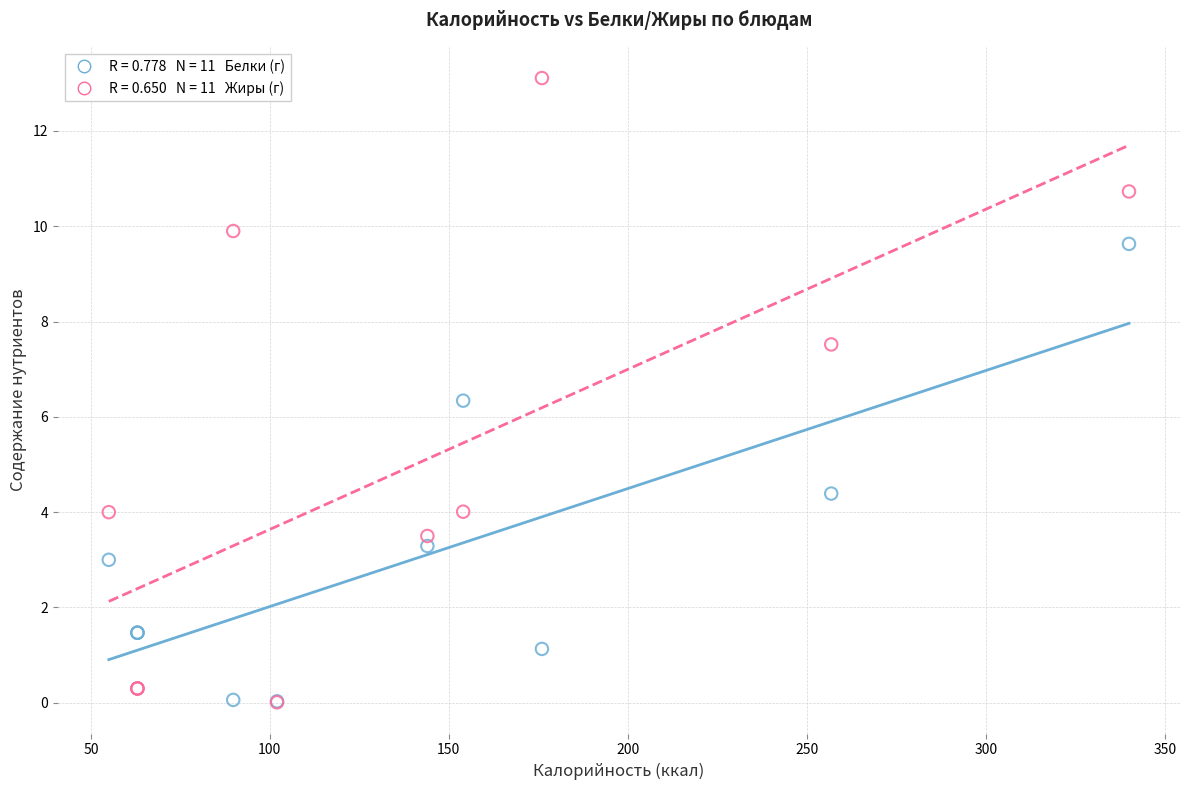

Across all series, what Y value is closest to 6?

6.3